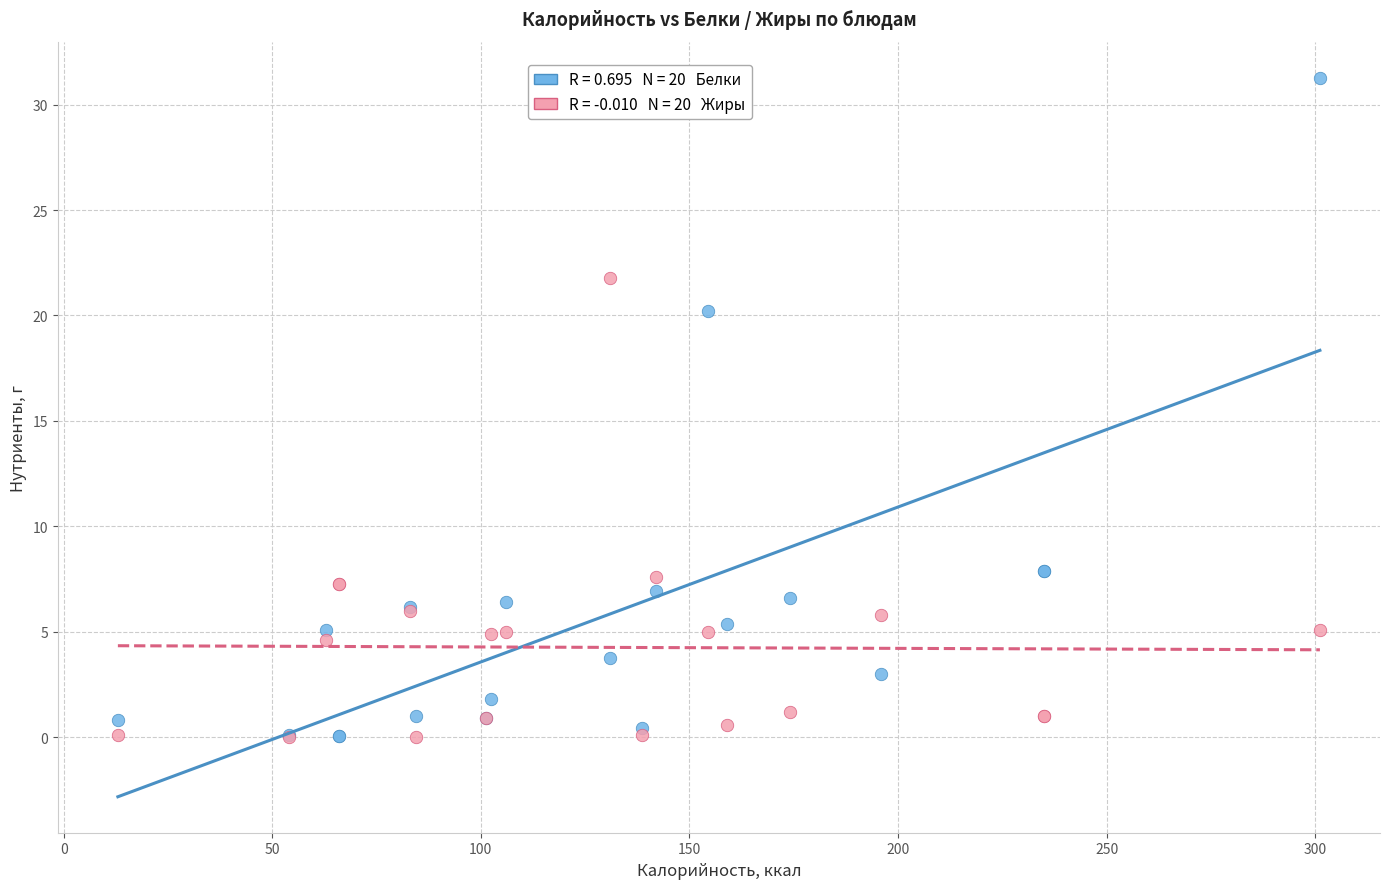

Across all series, what Y value is closest to 15?

20.2